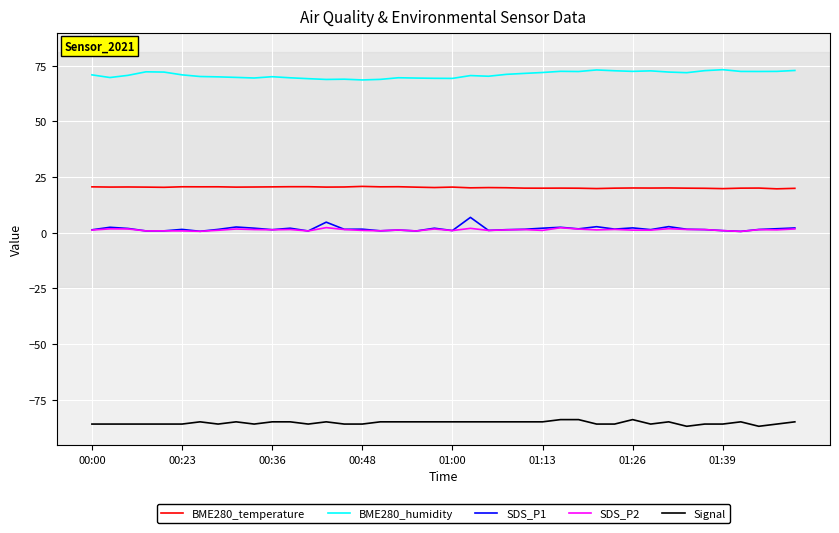

True or false: BME280_temperature and Signal cross at least once.

False